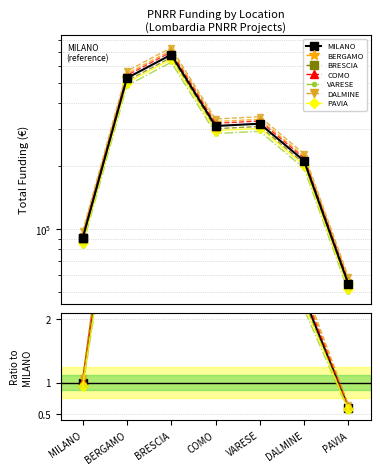

What is the ratio of the value at BRESCIA to the value at BERGAMO?

1.3